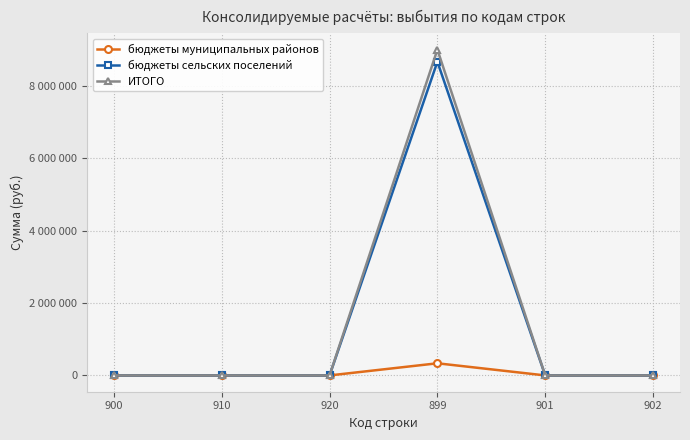

Reading left to right, extract all data points from this chart.

бюджеты муниципальных районов: 0	0	0	335243	0	0
бюджеты сельских поселений: 0	0	0	8660531	0	0
ИТОГО: 0	0	0	8995774	0	0